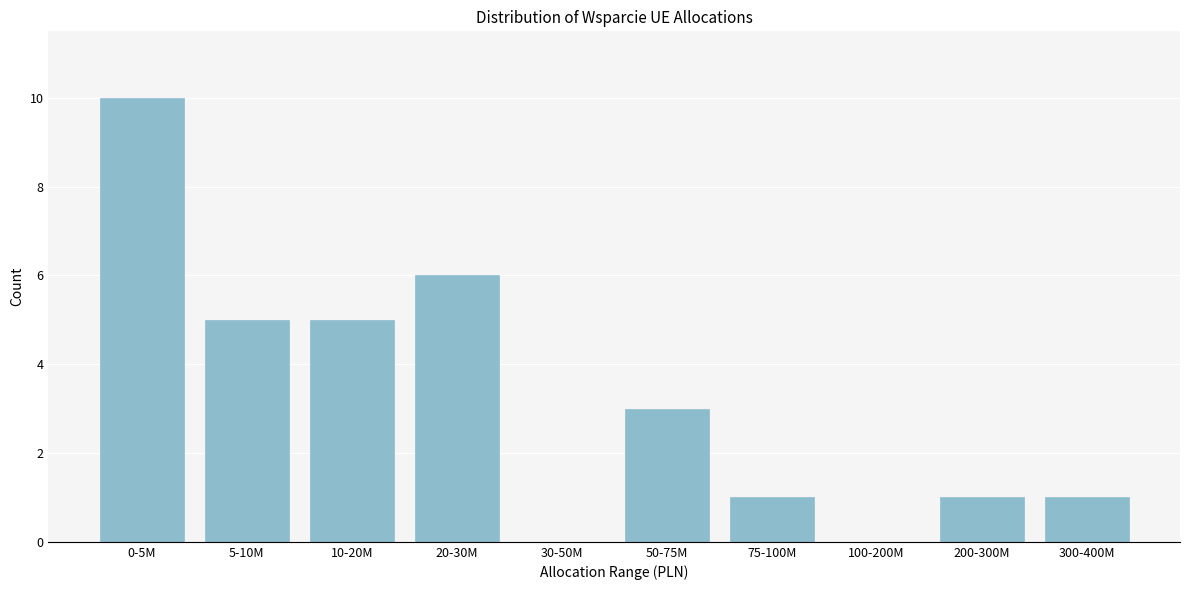

Reading left to right, extract all data points from this chart.

0-5M=10	5-10M=5	10-20M=5	20-30M=6	30-50M=0	50-75M=3	75-100M=1	100-200M=0	200-300M=1	300-400M=1